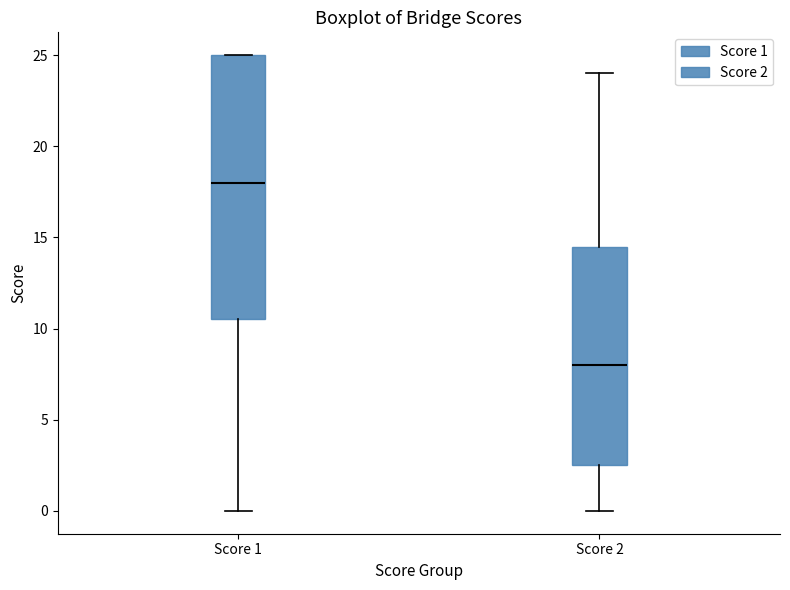

Comparing the boxes themselves (not the whiskers), which one is the tallest?

Score 1